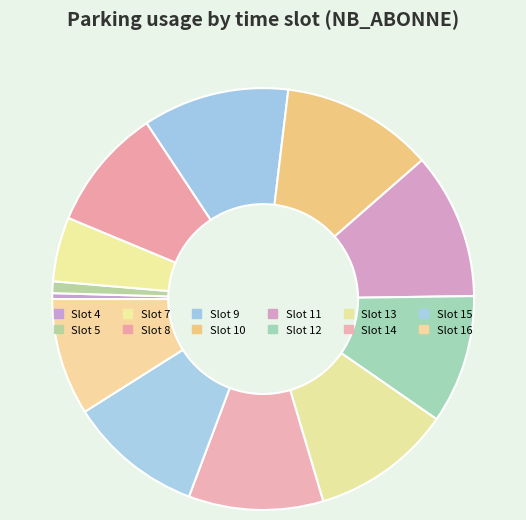

Is there any slice that represents more than half of the pie?

No